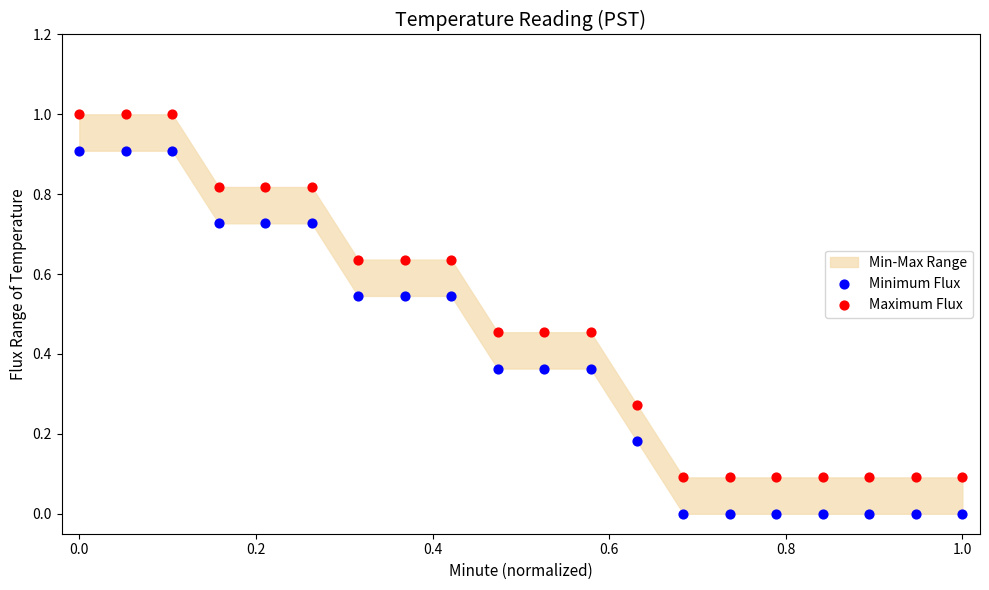

Across all data points, what is the range of Y values (max minus min)?

1.0